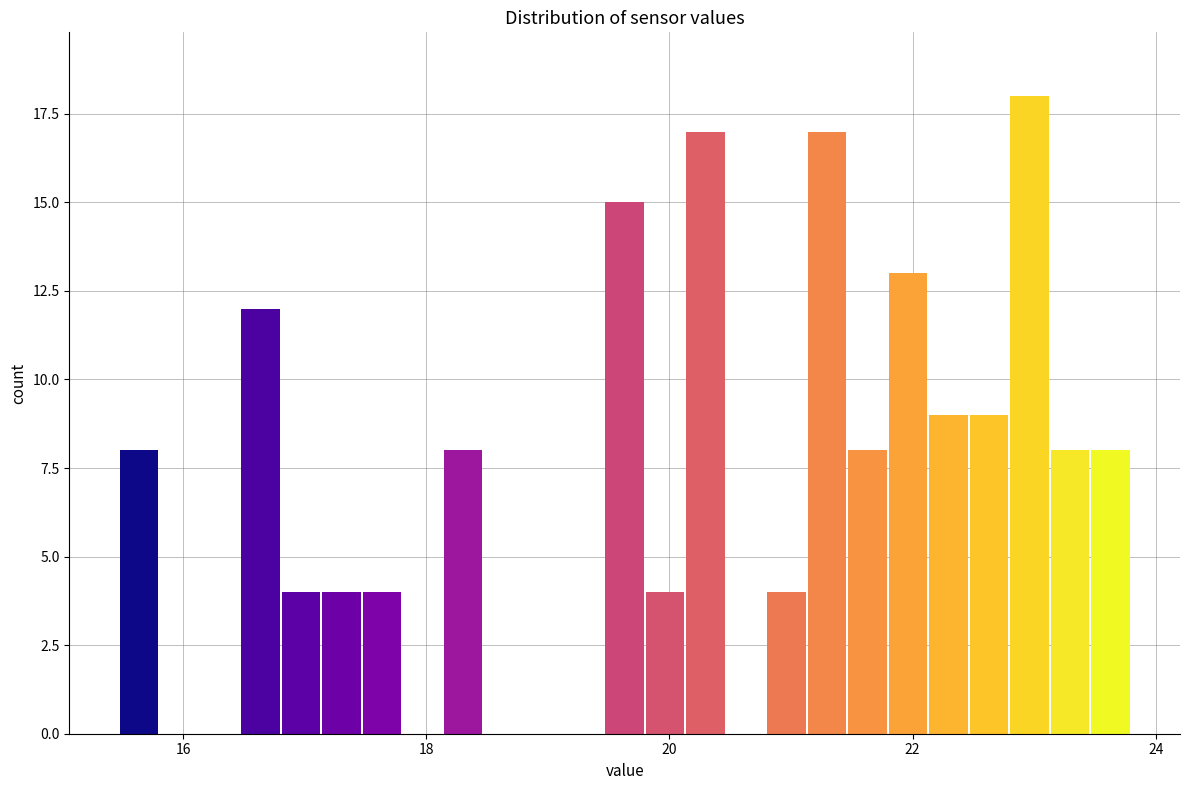

Around what value on the x-axis is the tallest bar? Give the approximate position of its centre, as read against the axis.

23.0